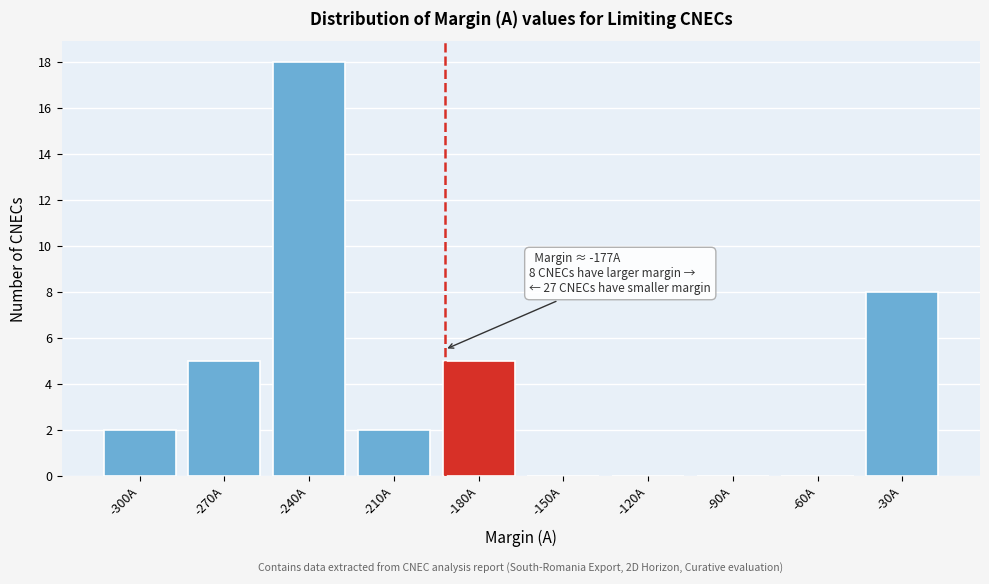

Reading left to right, extract all data points from this chart.

-300A=2	-270A=5	-240A=18	-210A=2	-180A=5	-150A=0	-120A=0	-90A=0	-60A=0	-30A=8